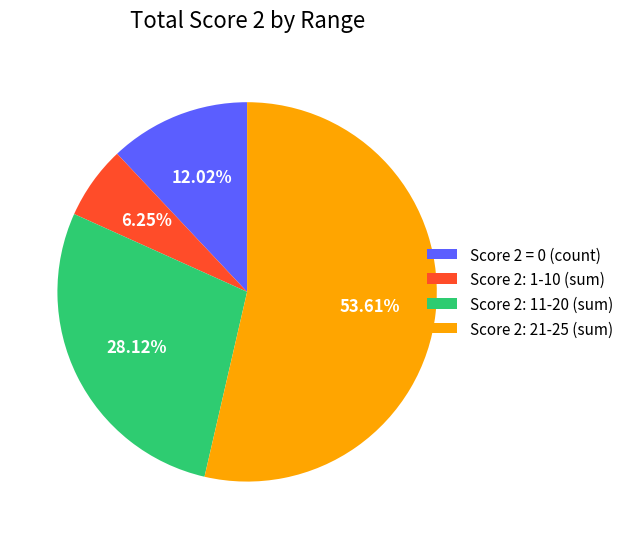

How many segments does this pie chart have?

4